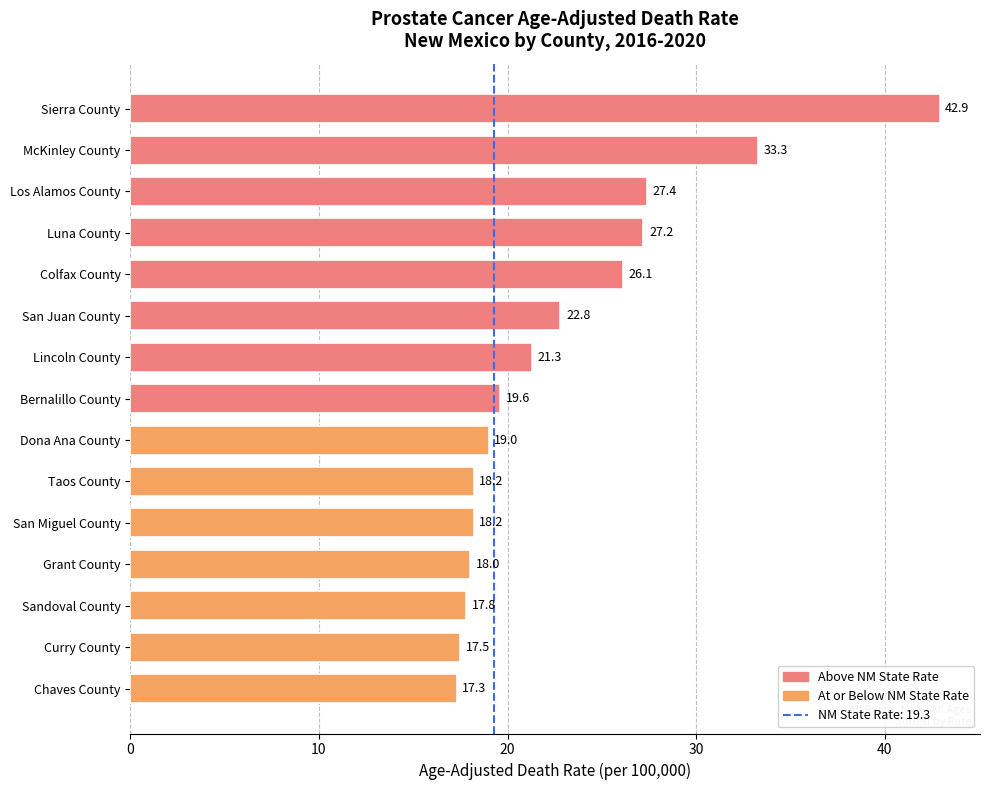

What is the minimum value shown in the chart?

17.3